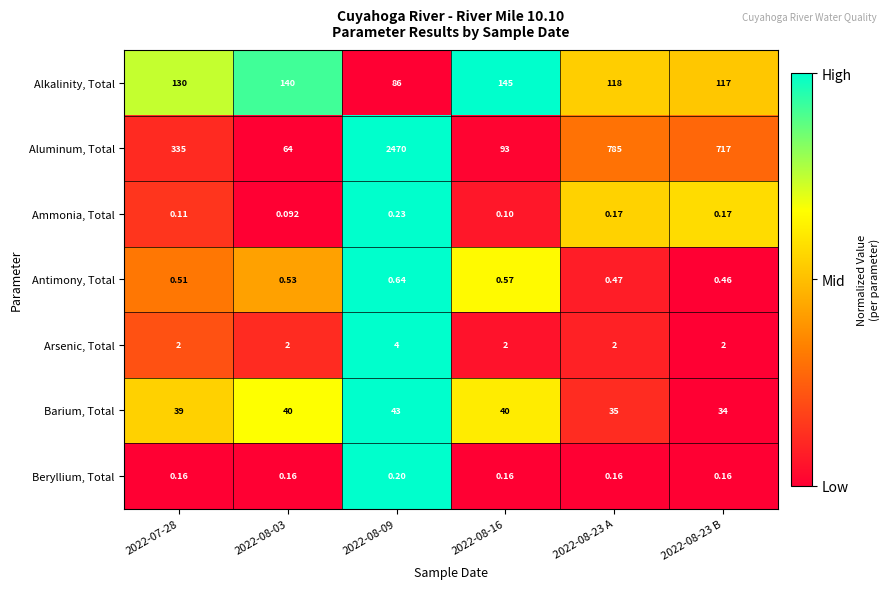

Is the value of Ammonia, Total at 2022-08-16 greater than the value of Barium, Total at 2022-08-03?

No